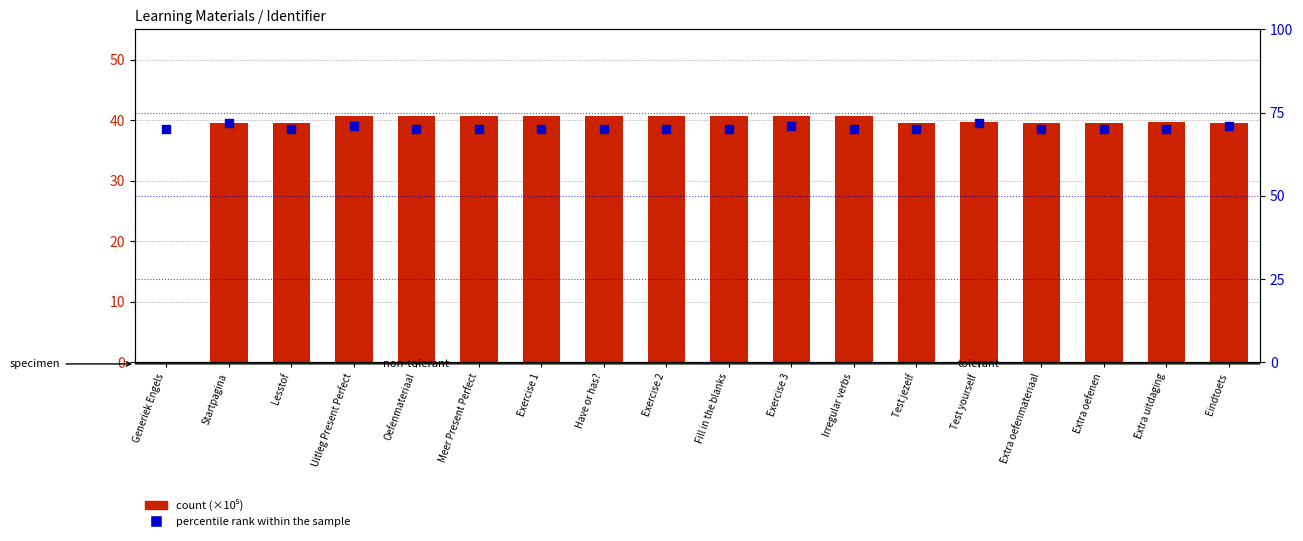

What is the total value across all series at Irregular verbs?

110.7